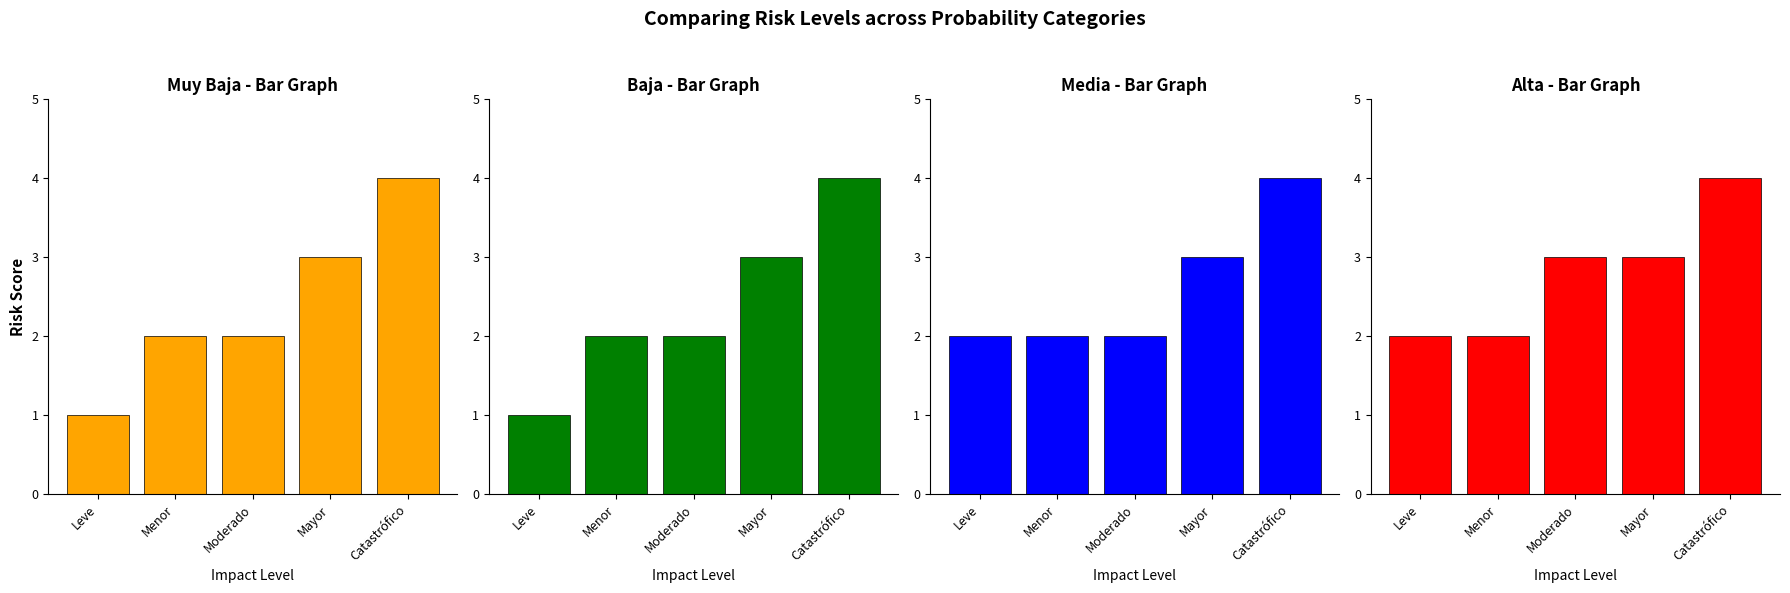

What is the label of the 1st bar from the left?

Leve